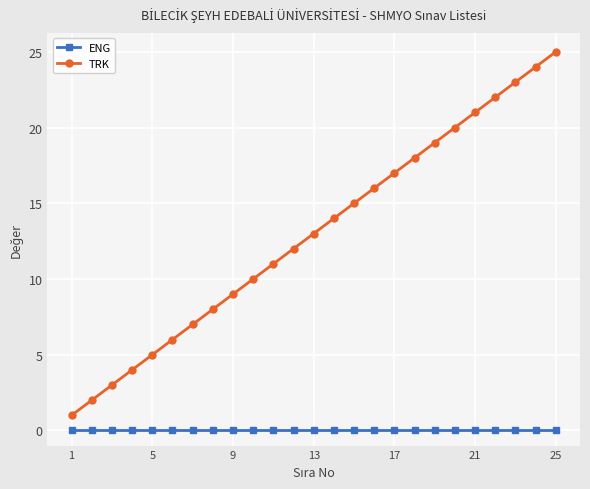

Which series has the largest range (max minus min)?

TRK